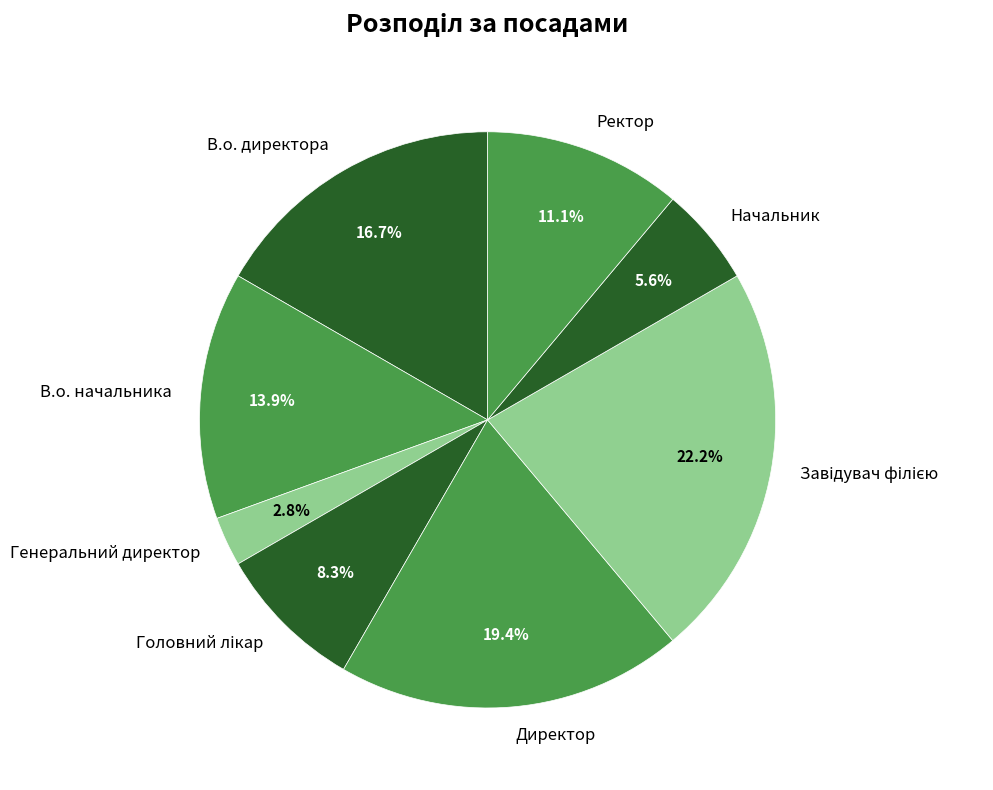

Is it true that В.о. начальника is 23% of the pie?

False